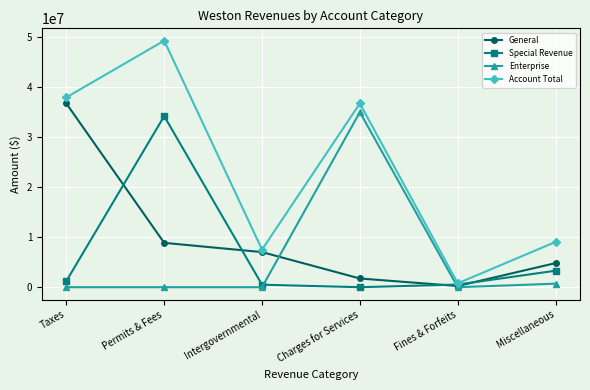

Which category has the highest value across all series?

Permits & Fees